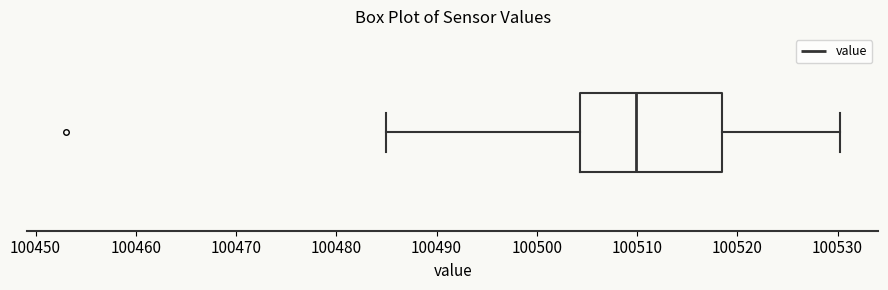

Read this box plot against the x-axis: the position of the median line, the range covered by the box, and the ends of both whiskers. The values are not printed on the chart, so give them approximately, as read against the axis.

median 100510, box 100504 to 100518, whiskers 100485 to 100530